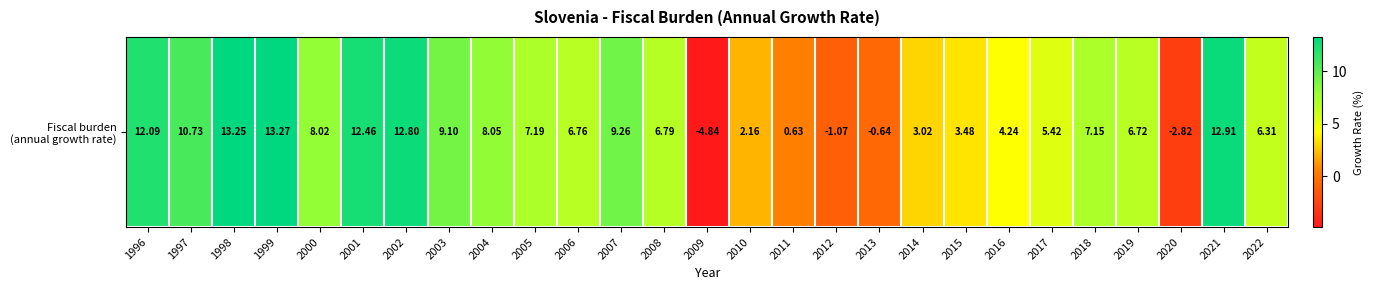

The chart shows a value of -0.7 at 2012. True or false?

False